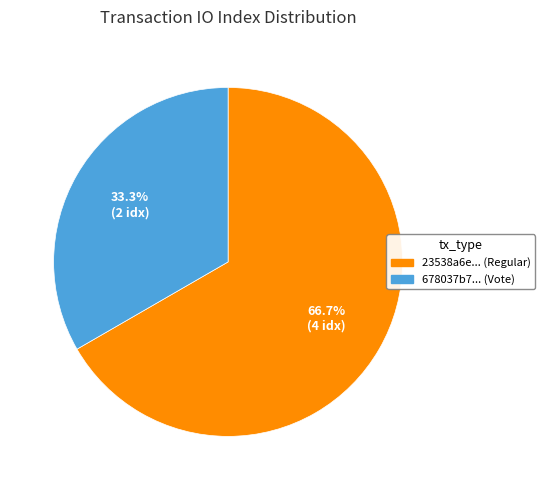

Does any single category account for the majority?

Yes